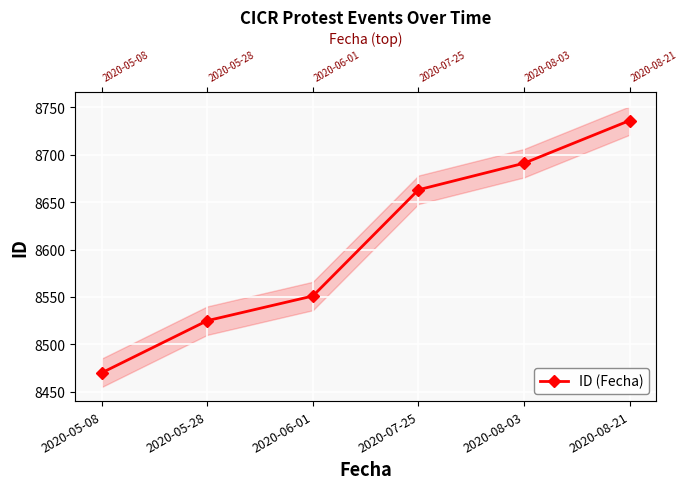

What position from the right is 2020-08-03?

2